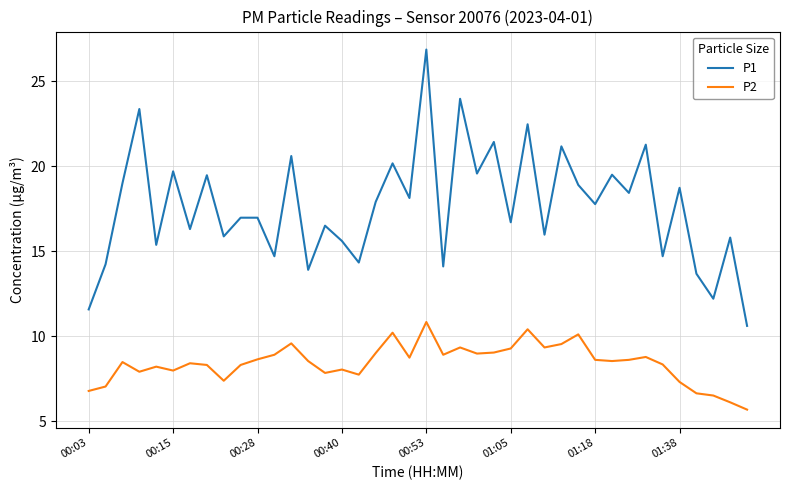

Which series has the largest range (max minus min)?

P1